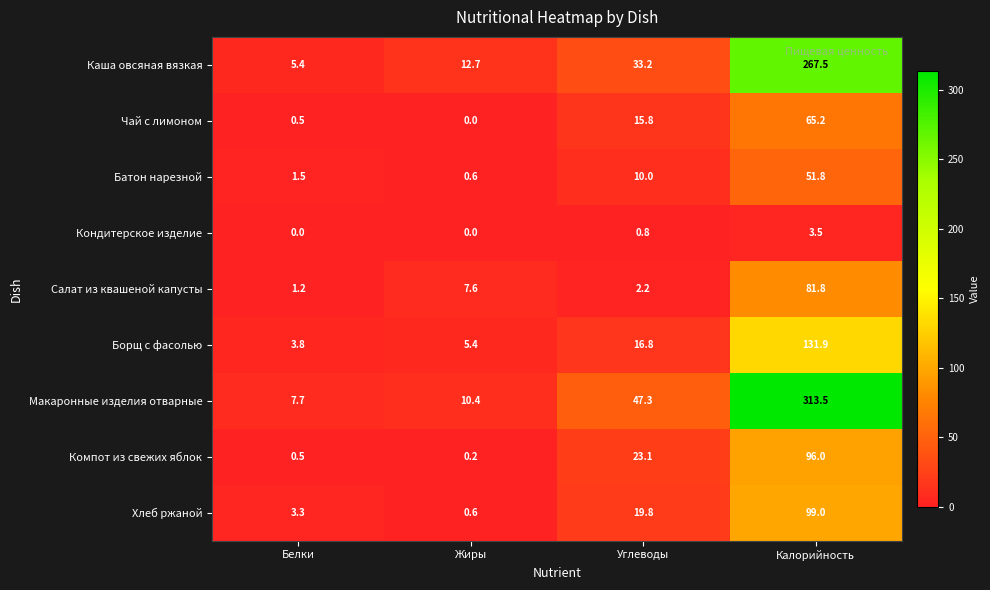

At which category is the sum across all series the highest?

Калорийность